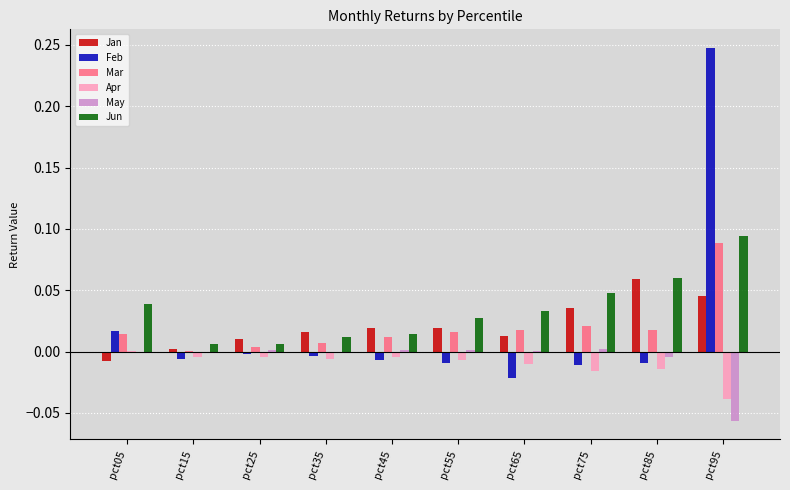

At which category does the chart reach its peak across all series?

pct95